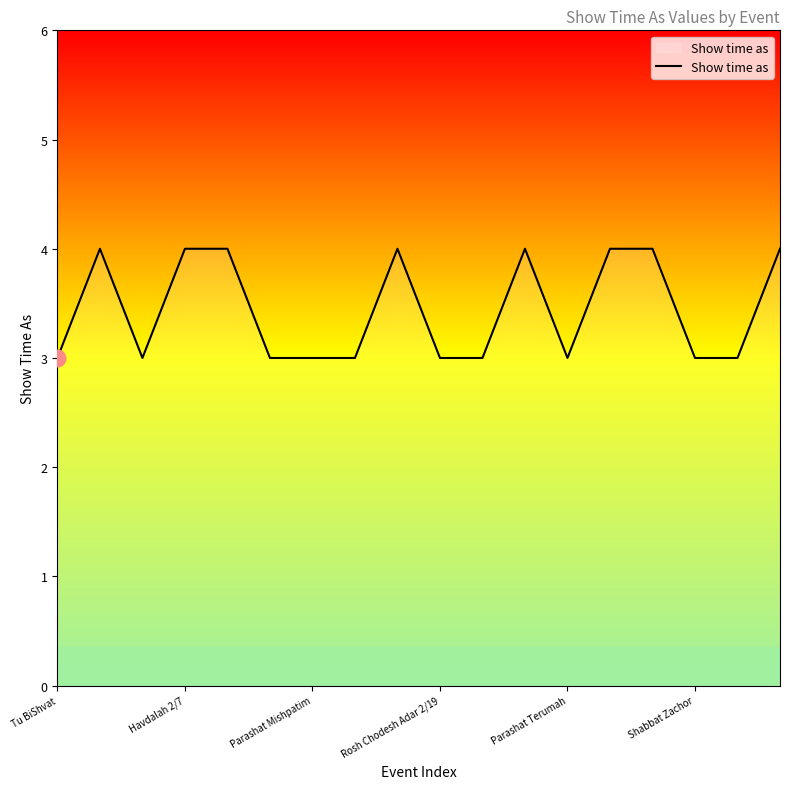

Reading right to left, list all the values displayed in this chart.

4	3	3	4	4	3	4	3	3	4	3	3	3	4	4	3	4	3